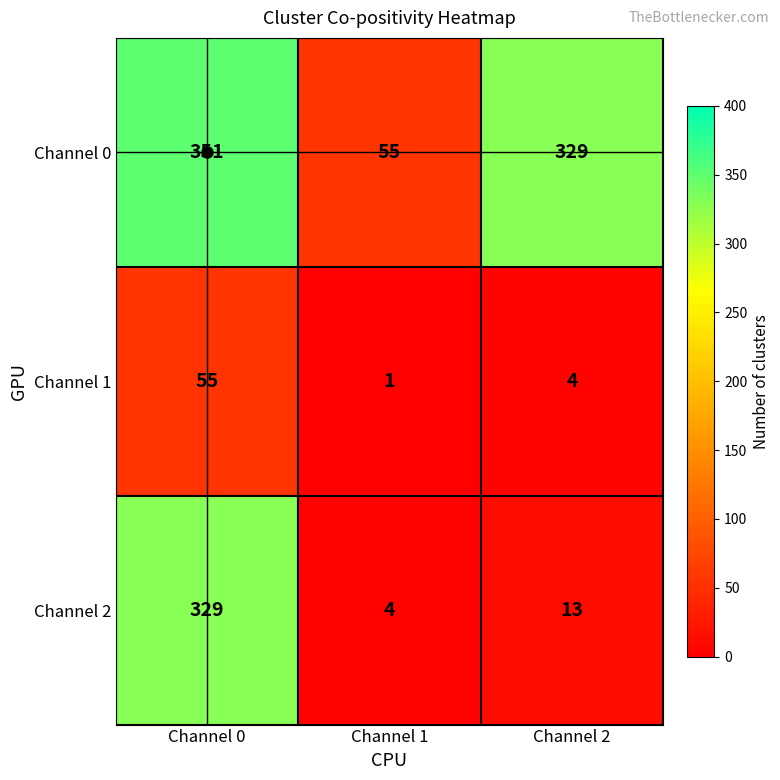

At which label does Channel 1 reach its minimum?

Channel 1